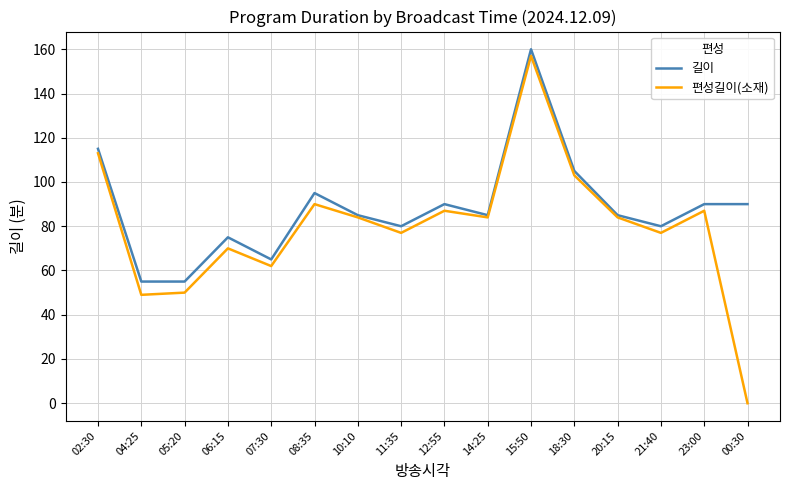

Is the value of 편성길이(소재) at 06:15 greater than the value of 길이 at 14:25?

No